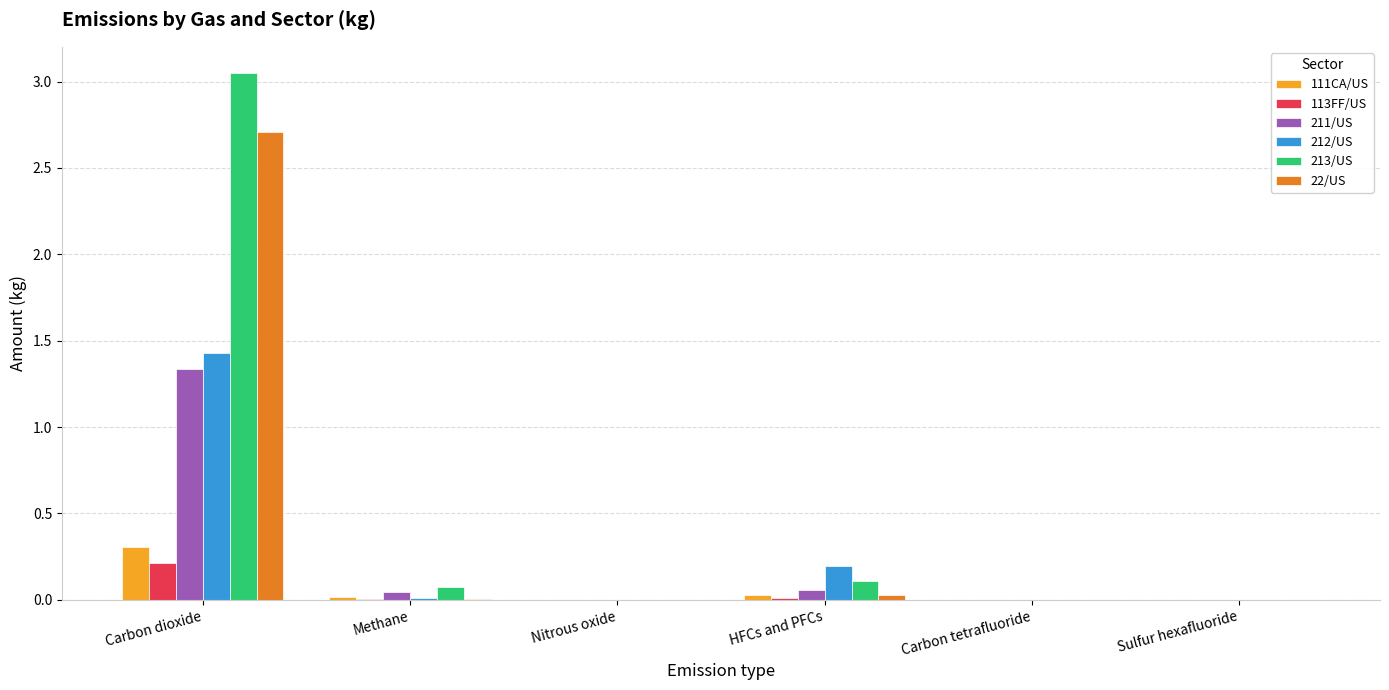

At which category does the chart reach its peak across all series?

Carbon dioxide